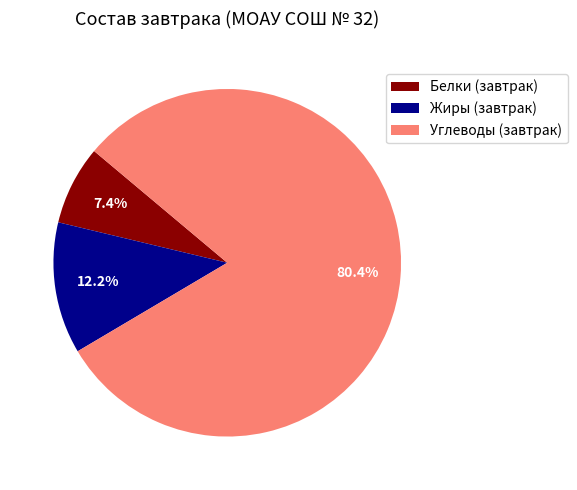

Count the number of slices in the pie.

3